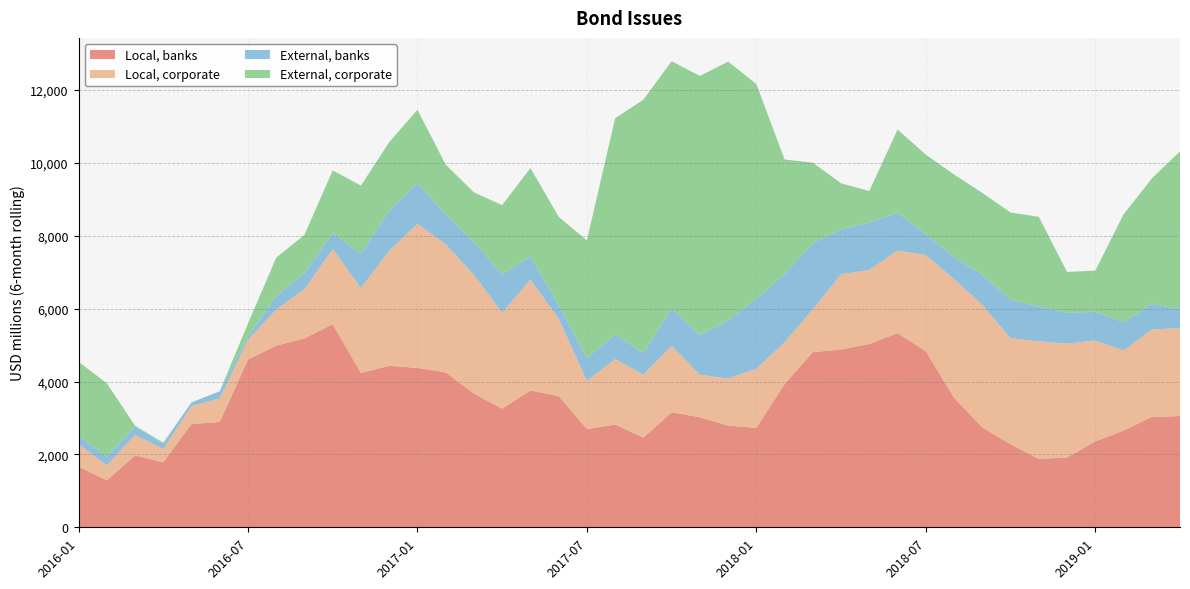

Reading left to right, what are all the values shown in this chart?

Local, banks: 1667.1	1287.2	1971.6	1785.9	2833.5	2891.1	4605.1	4985.1	5184.7	5574.7	4233.5	4432.8	4374.0	4251.2	3670.5	3255.8	3754.9	3603.0	2697.8	2820.6	2461.6	3155.5	3022.2	2789.0	2729.8	3930.7	4806.8	4878.9	5032.4	5327.6	4832.6	3556.8	2741.7	2278.4	1877.8	1914.0	2357.6	2653.0	3027.4	3053.6
Local, corporate: 618.8	414.9	566.5	361.6	493.7	648.0	541.7	986.8	1354.5	2060.9	2335.5	3158.7	3958.3	3513.2	3257.1	2633.4	3042.1	2122.0	1322.4	1795.8	1725.6	1827.7	1164.2	1291.7	1622.2	1148.9	1177.9	2068.0	2030.9	2268.5	2640.8	3252.5	3362.7	2912.7	3224.7	3124.4	2769.6	2199.3	2396.7	2416.5
External, banks: 228.5	228.5	228.5	150.1	100.0	195.9	95.9	379.1	439.1	439.1	937.4	1107.5	1107.5	824.4	898.7	1057.2	640.0	374.0	630.7	680.7	596.4	1027.8	1096.1	1596.1	1921.6	1871.6	1821.6	1231.6	1306.9	1043.2	565.0	615.0	827.8	1064.7	955.9	844.8	791.2	775.2	712.4	510.6
External, corporate: 2025.0	2025.0	25.0	25.0	0.0	0.0	350.0	1050.0	1050.0	1720.0	1871.0	1871.0	2021.0	1366.0	1366.0	1896.0	2424.0	2424.0	3224.0	5929.0	6954.0	6781.7	7105.0	7105.0	5893.1	3143.1	2201.0	1262.4	860.1	2278.4	2190.3	2259.2	2246.3	2384.1	2464.1	1125.9	1125.9	2957.0	3437.0	4335.3